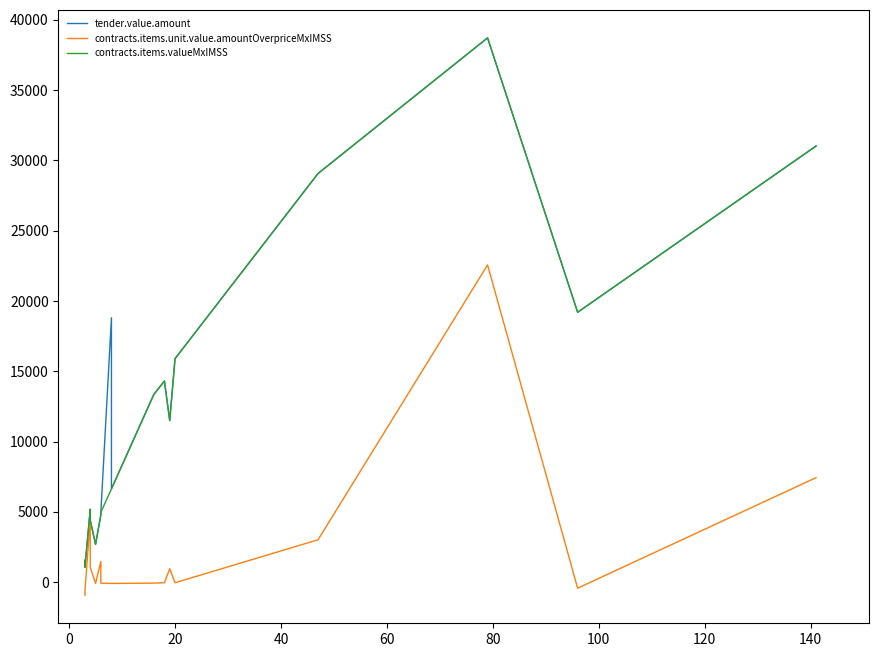

In contracts.items.unit.value.amountOverpriceMxIMSS, how many points are lower than both neighbors (excluding endpoints)?

3